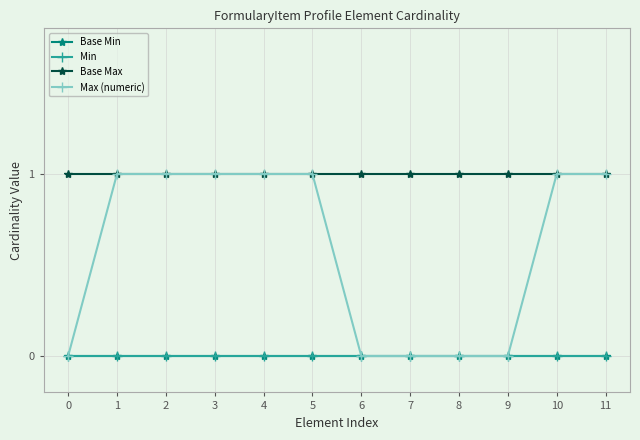

Which has a higher value, 4 or 5?

4